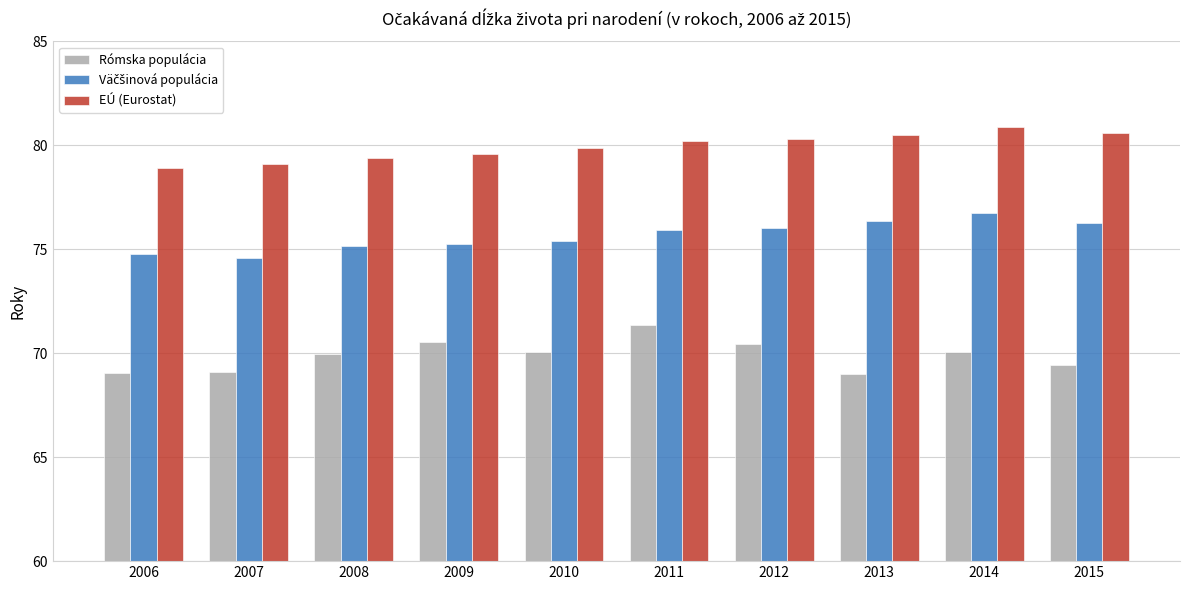

How many groups of bars are there?

10